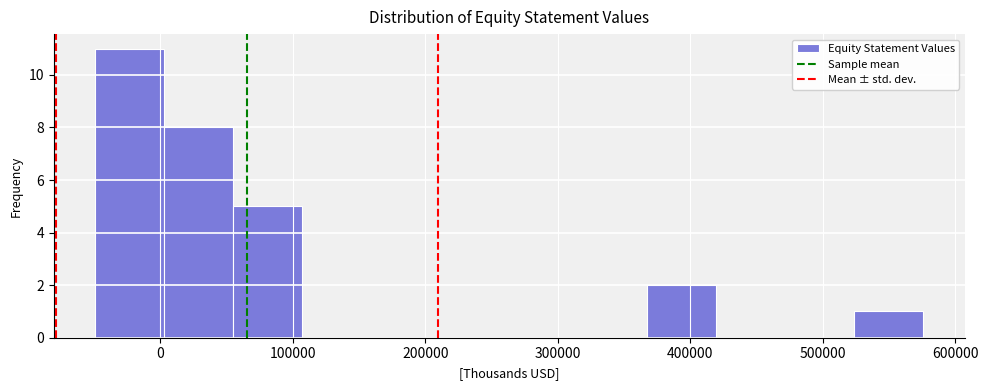

Over which range of the x-axis is the bar tallest?

-50000 to 0